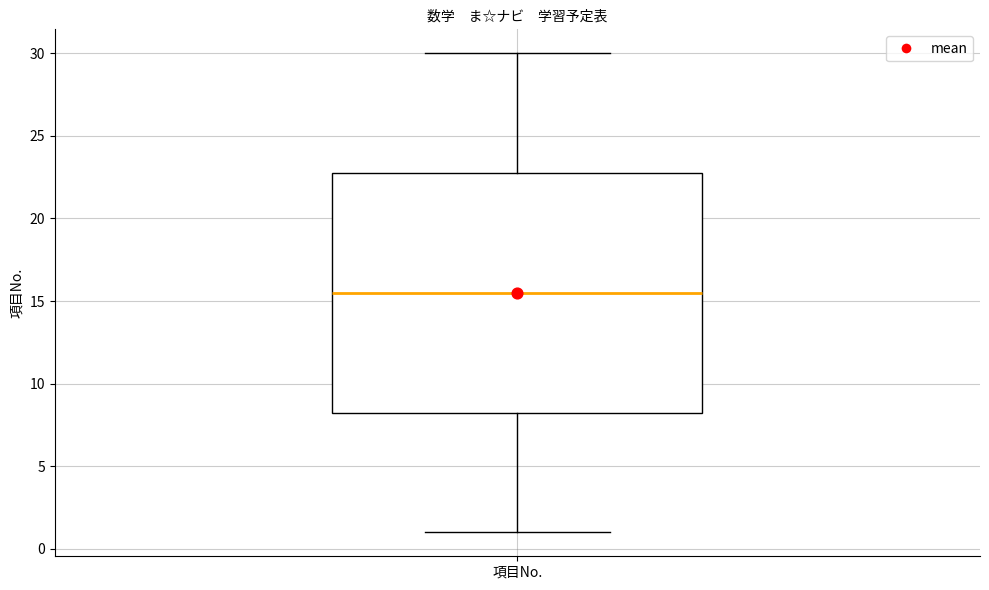

Transcribe this box plot: give where the median line is, the range the box spans, and where the two whiskers end, as read against the y-axis. The values are not printed on the chart, so give them approximately, as read against the axis.

median 15.5, box 8.5 to 23.0, whiskers 1.0 to 30.0